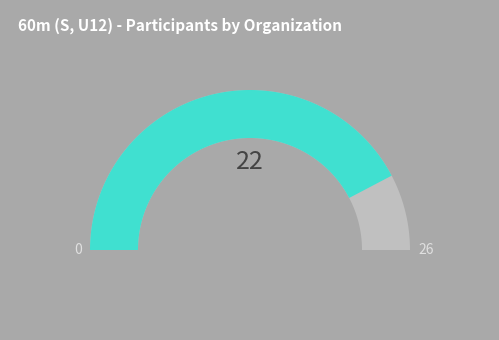

Is it true that Jēkabpils SS is 85% of the pie?

True